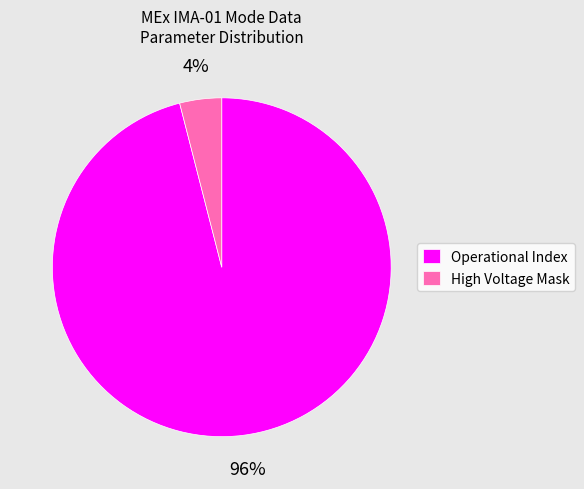

How many slices are in this pie chart?

2